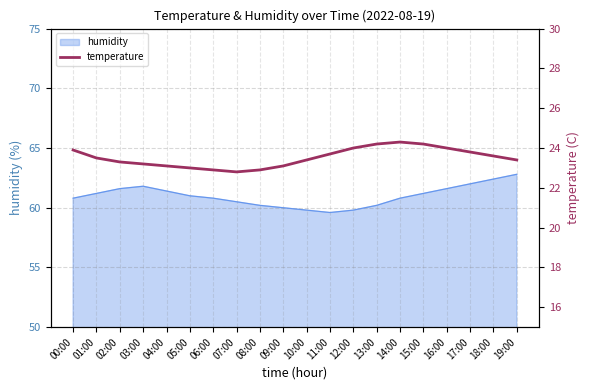

The humidity series shows 61.6 at 16:00. True or false?

True